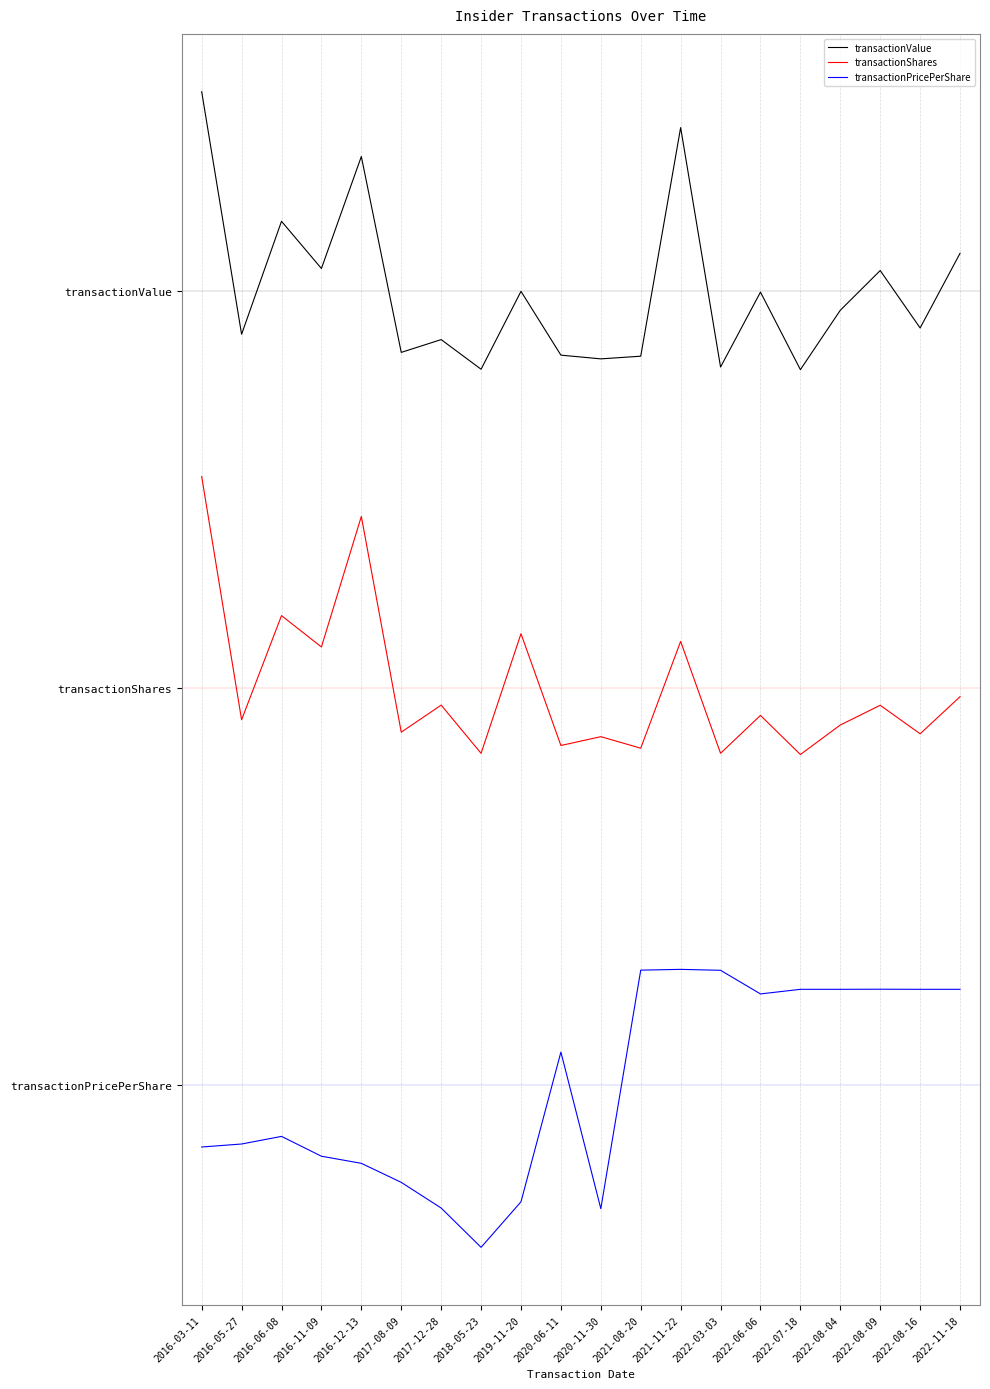

Reading left to right, extract all data points from this chart.

transactionValue: 2.5	1.9	2.2	2.1	2.3	1.8	1.9	1.8	2.0	1.8	1.8	1.8	2.4	1.8	2.0	1.8	2.0	2.1	1.9	2.1
transactionShares: 1.5	0.9	1.2	1.1	1.4	0.9	1.0	0.8	1.1	0.9	0.9	0.8	1.1	0.8	0.9	0.8	0.9	1.0	0.9	1.0
transactionPricePerShare: -0.2	-0.1	-0.1	-0.2	-0.2	-0.2	-0.3	-0.4	-0.3	0.1	-0.3	0.3	0.3	0.3	0.2	0.2	0.2	0.2	0.2	0.2